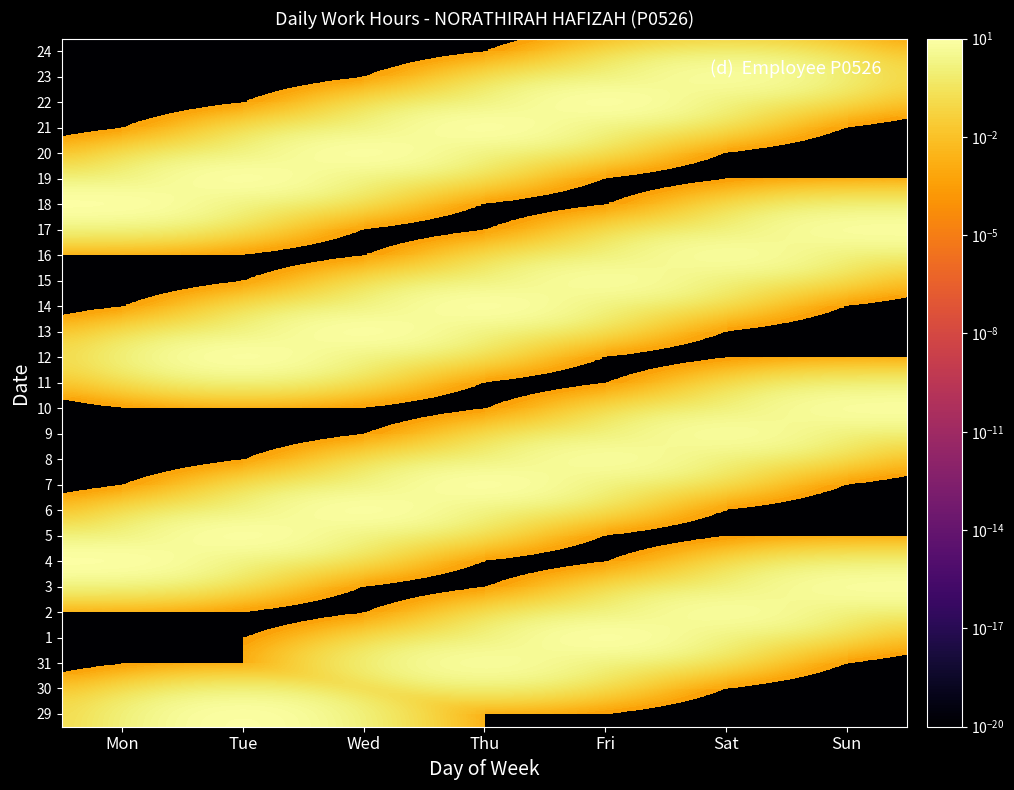

What is the spread (max minus min) of values at Thu?

11.1